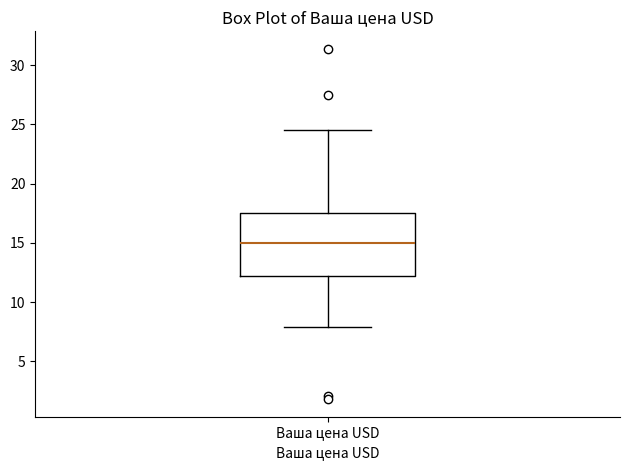

Read this box plot against the y-axis: the position of the median line, the range covered by the box, and the ends of both whiskers. The values are not printed on the chart, so give them approximately, as read against the axis.

median 15.0, box 12.0 to 17.5, whiskers 8.0 to 24.5